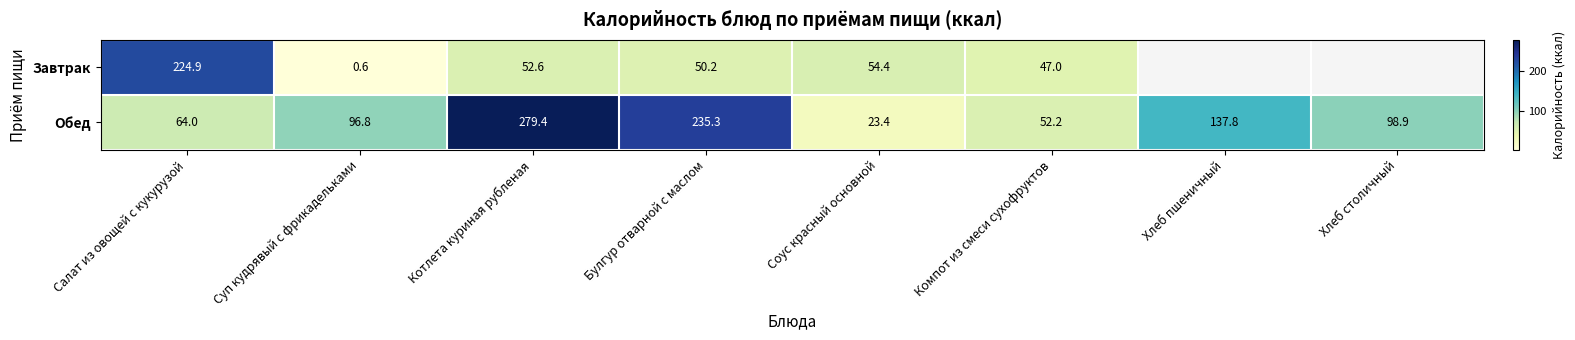

The Обед series shows 137.8 at Хлеб пшеничный. True or false?

True